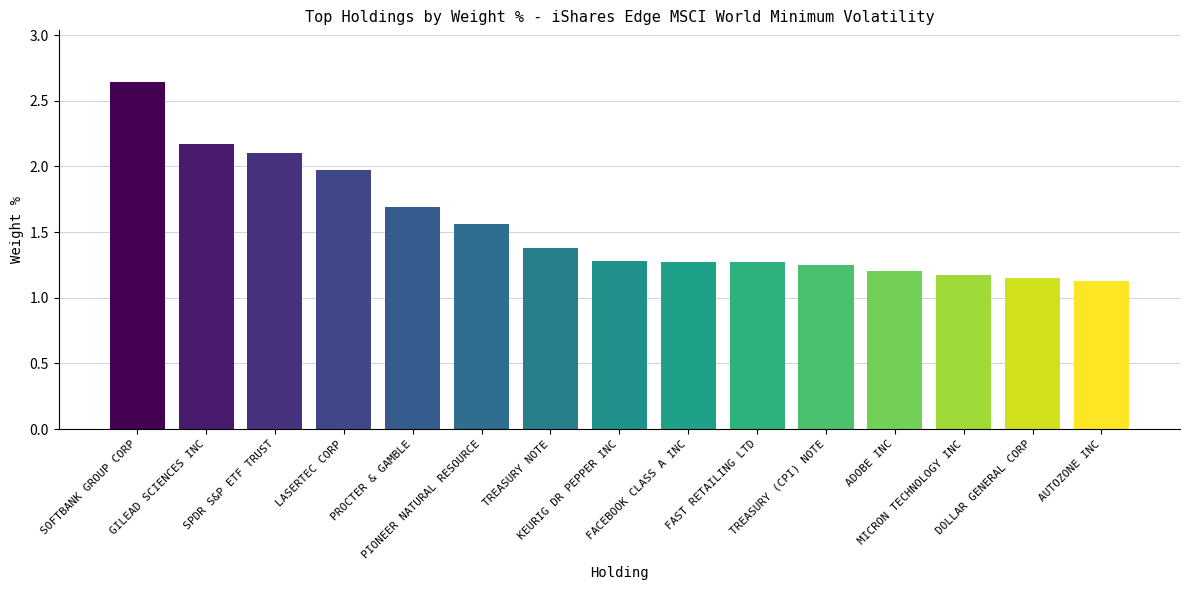

What is the sum of all values?

23.2